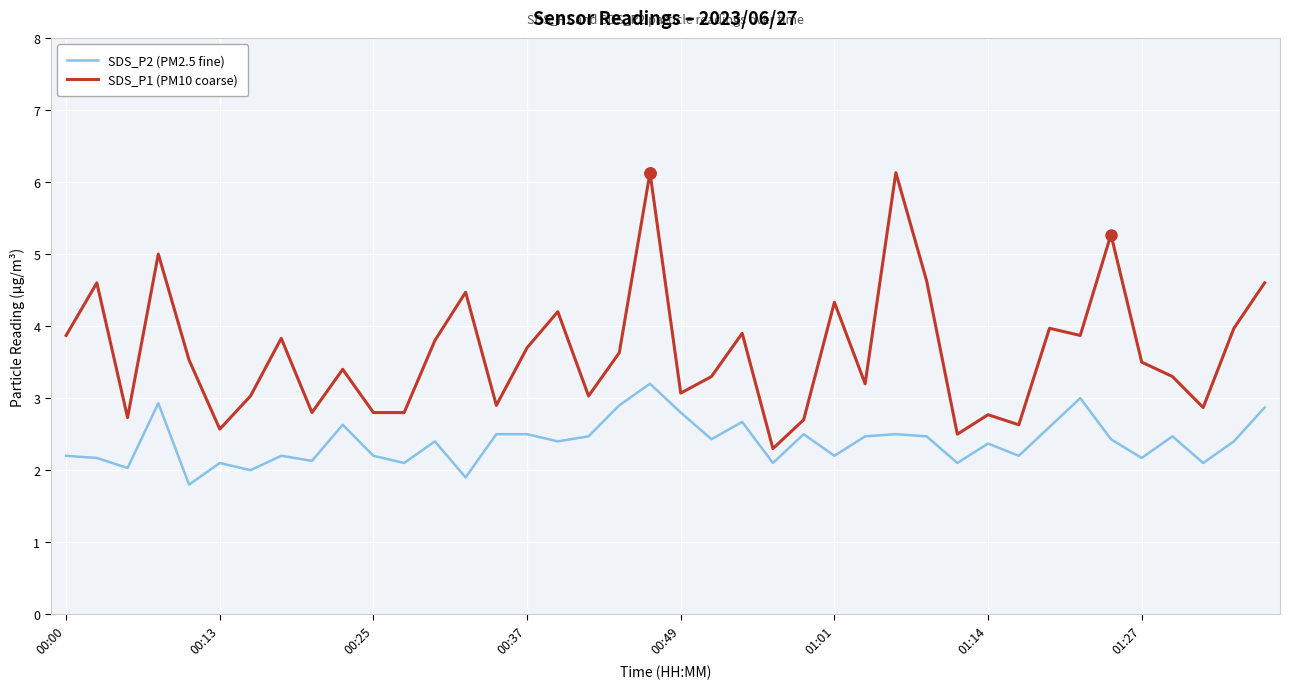

What is the sum of all SDS_P2 (PM2.5 fine) values?

95.6